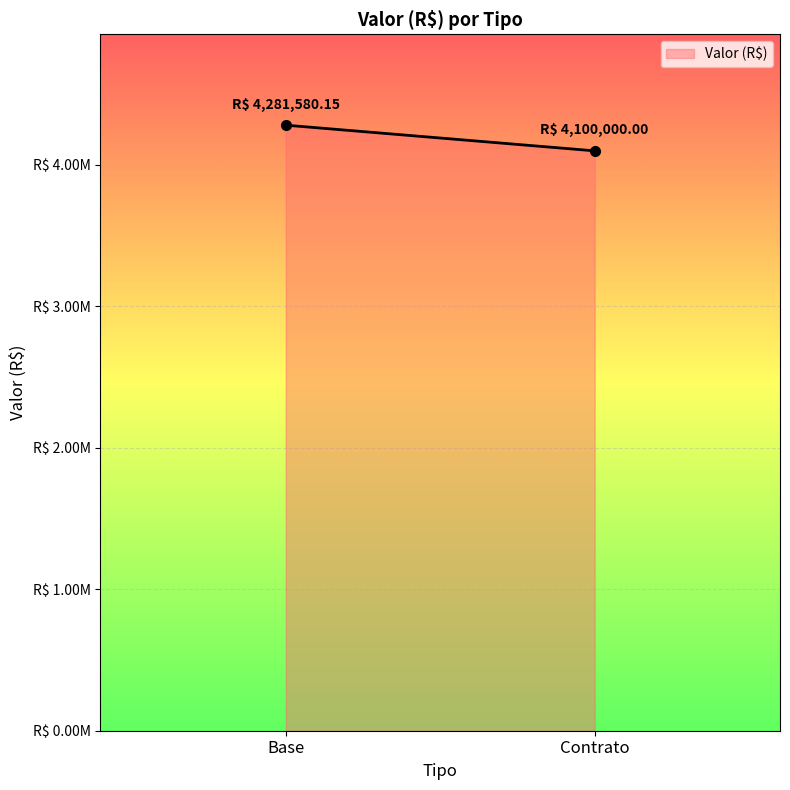

What is the sum of all values?

8381580.2